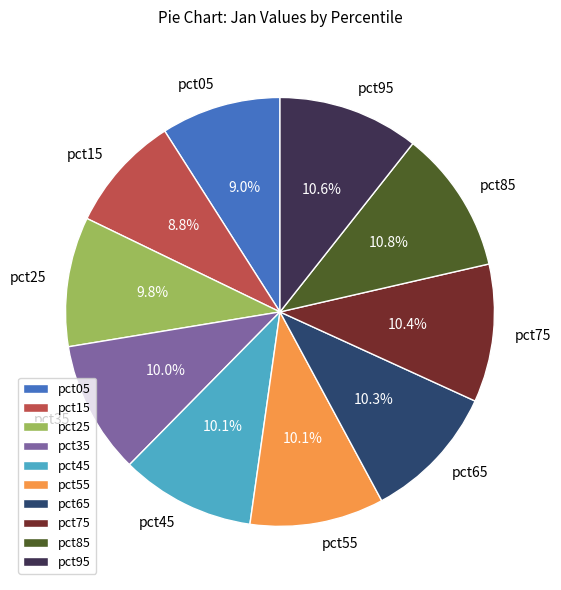

The pct55 slice represents 10% of the pie. True or false?

True